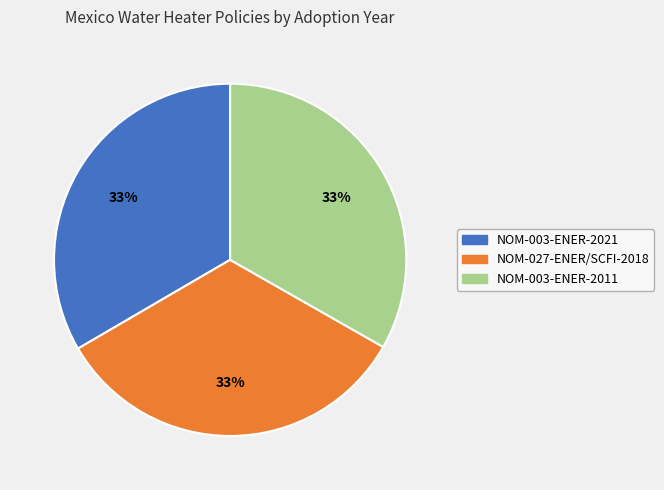

Does any single category account for the majority?

No